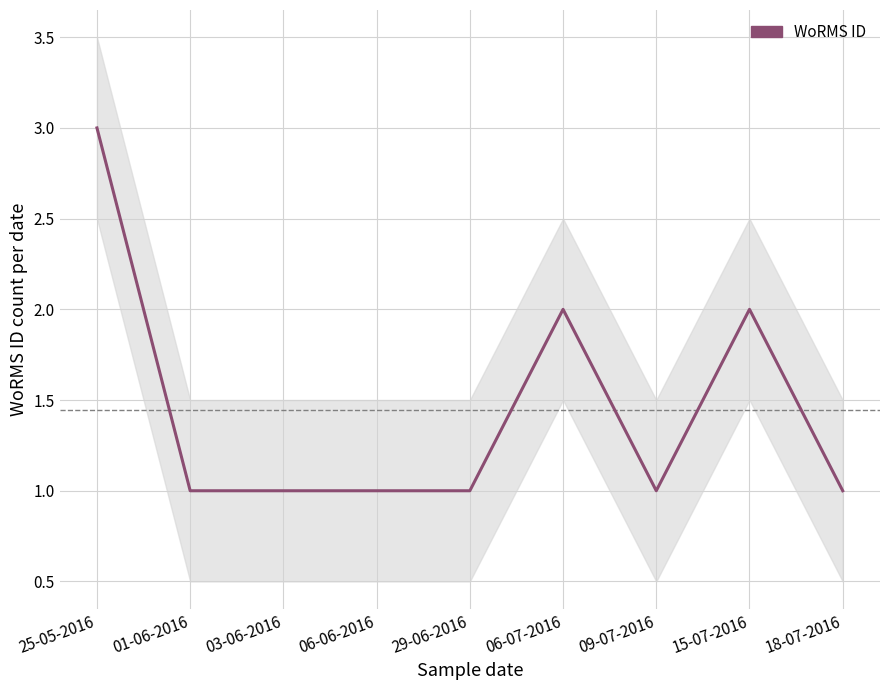

At which label is the value closest to 2?

06-07-2016